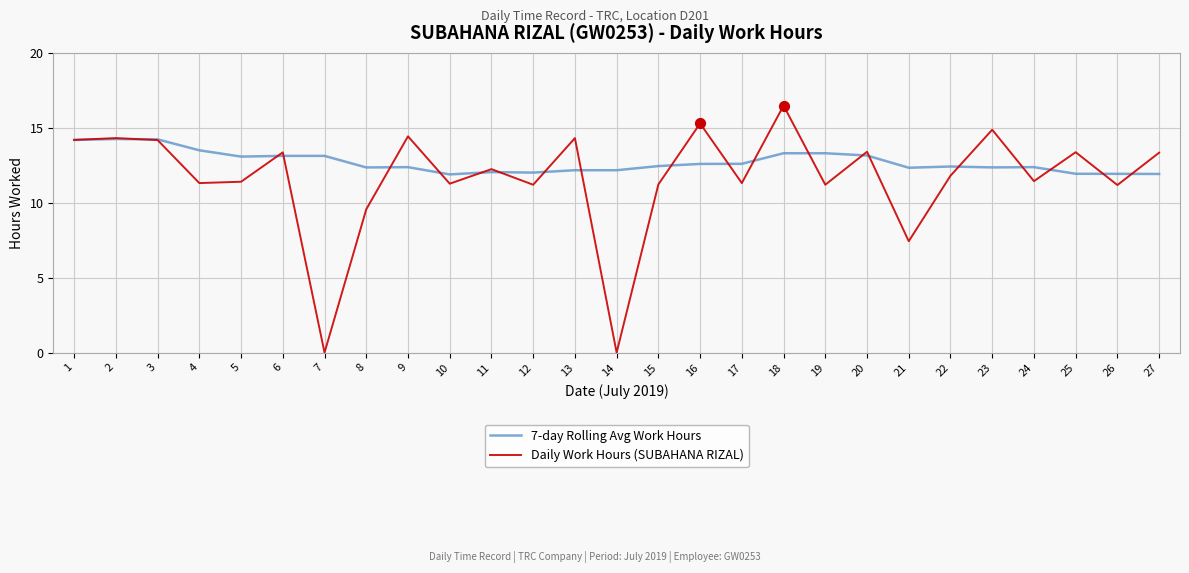

Which series has the widest spread of values?

Daily Work Hours (SUBAHANA RIZAL)